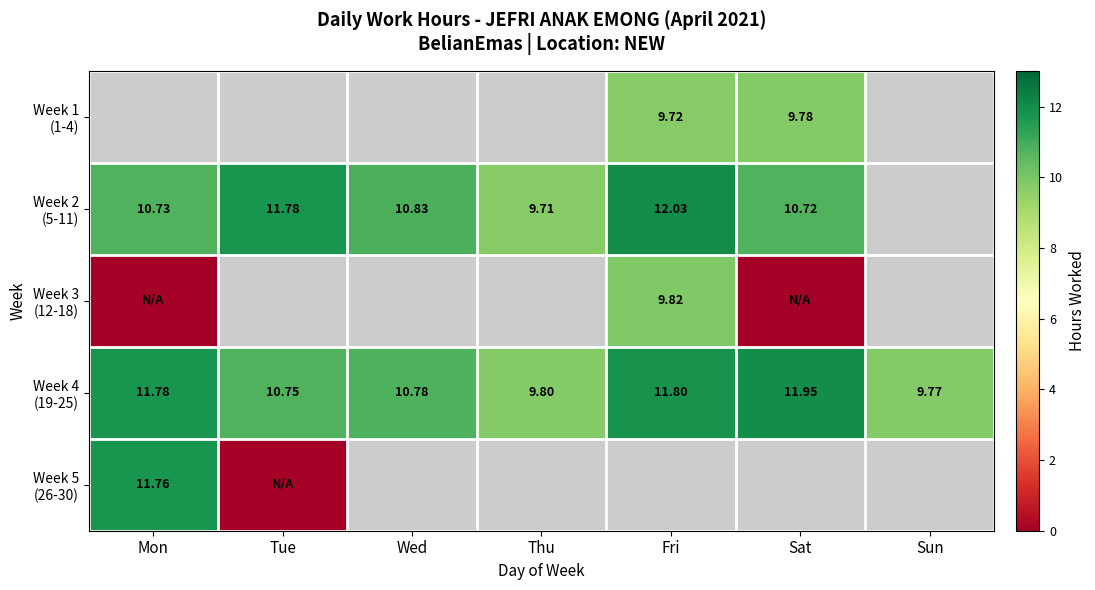

Where is Week 4 (19-25) nearest to the value 10?

Thu